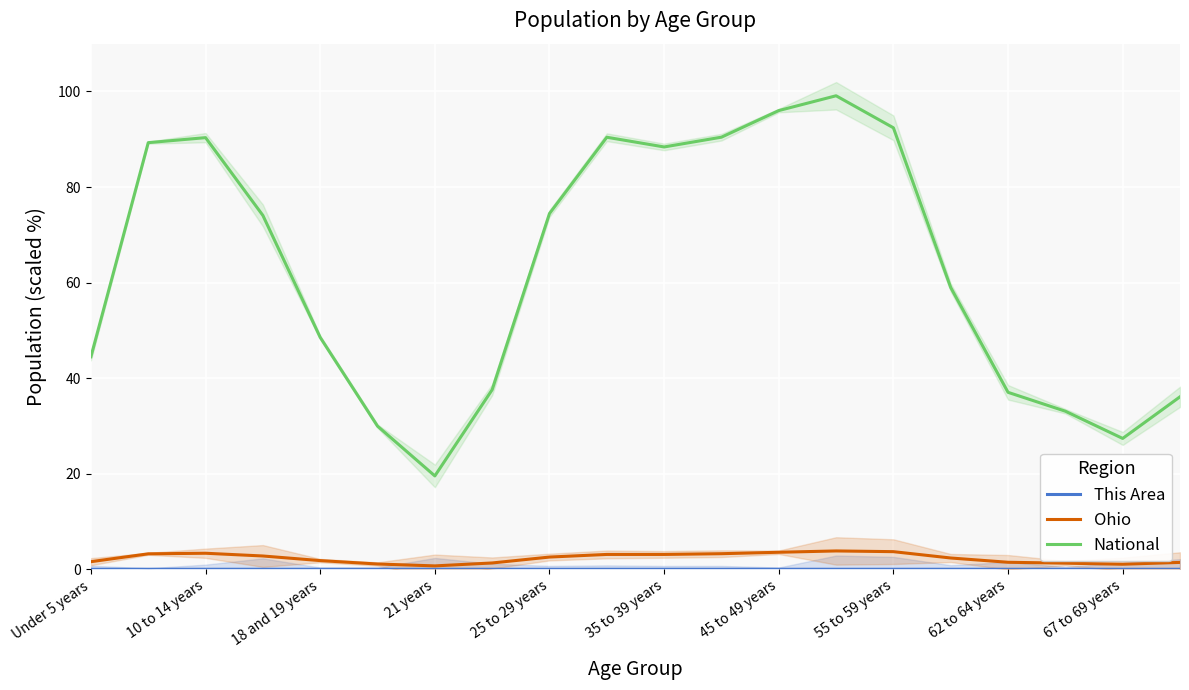

The National series shows 88.4 at 35 to 39 years. True or false?

True